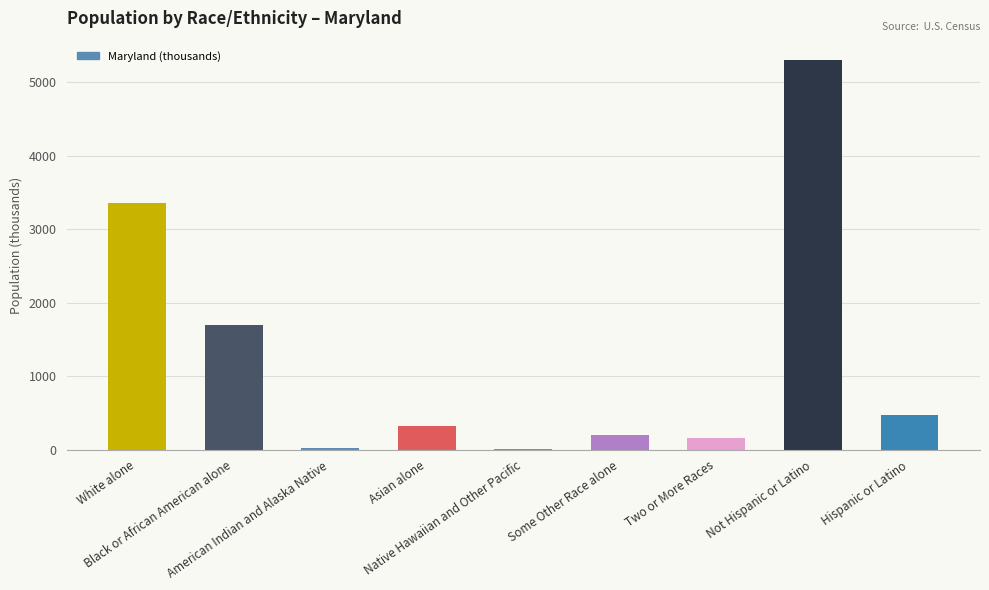

What is the sum of all values?

11547.1